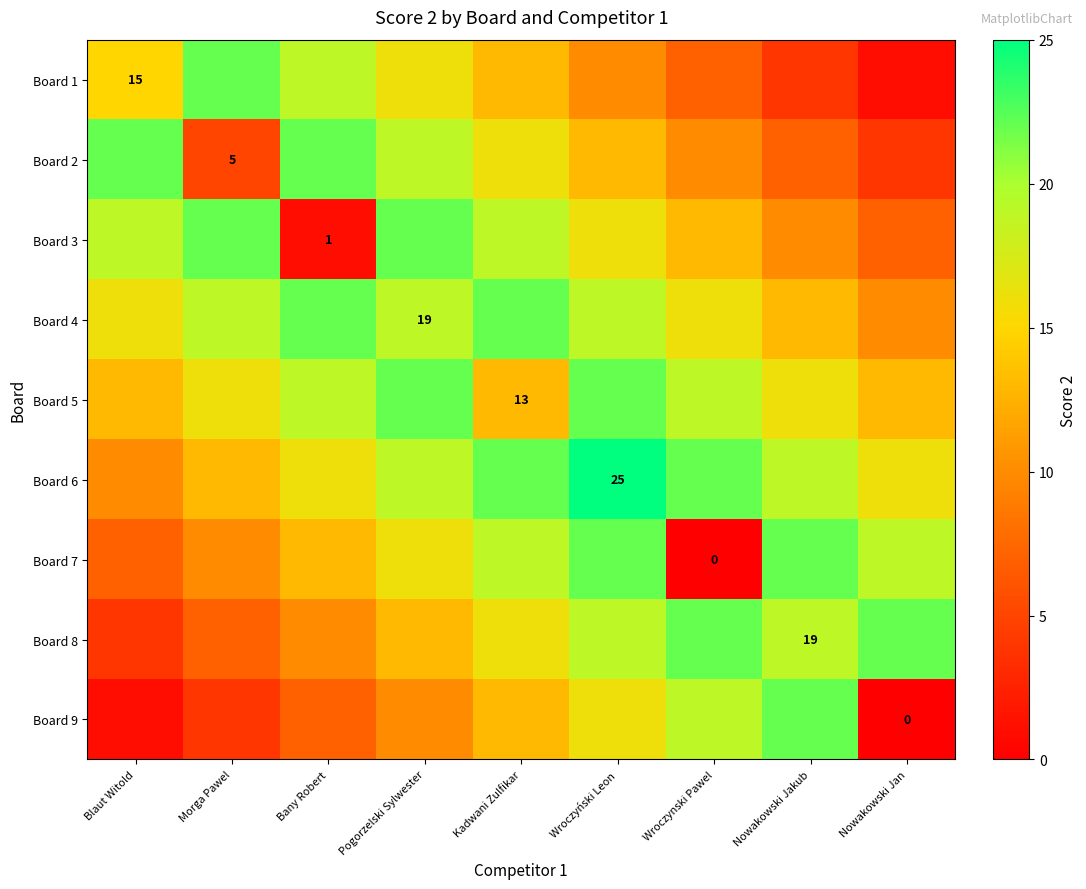

How many values in the Board 2 series exceed 13?

4